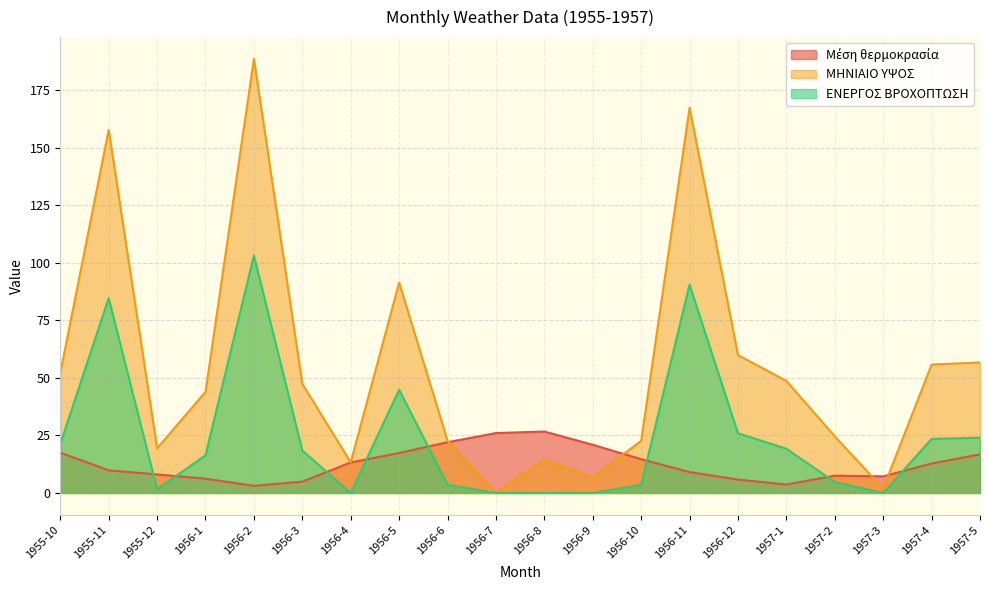

Which series ends up on top after the final intersection of ΕΝΕΡΓΟΣ ΒΡΟΧΟΠΤΩΣΗ and Μέση θερμοκρασία?

ΕΝΕΡΓΟΣ ΒΡΟΧΟΠΤΩΣΗ